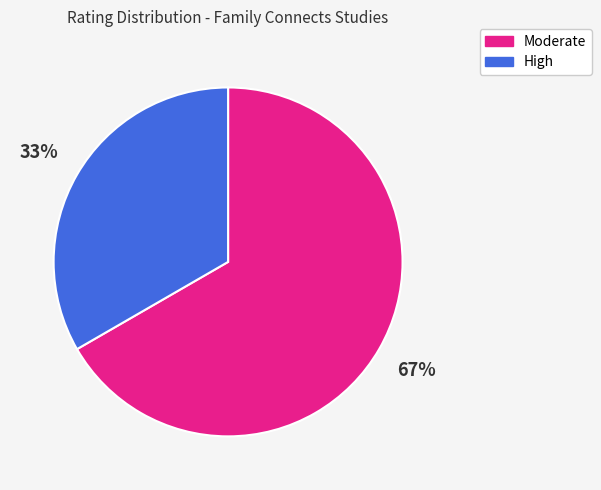

How many segments does this pie chart have?

2